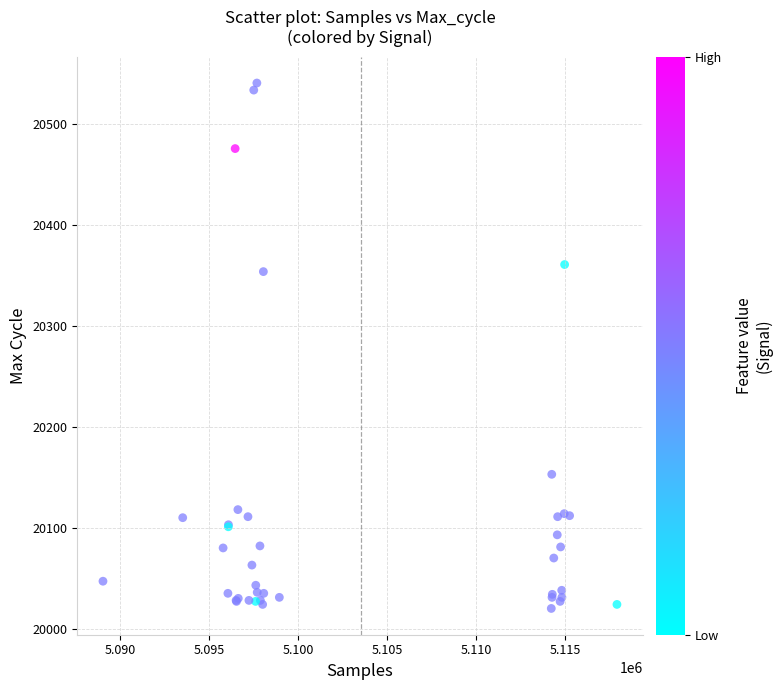

What Y value in the scatter plot is closest to 20280?

20354